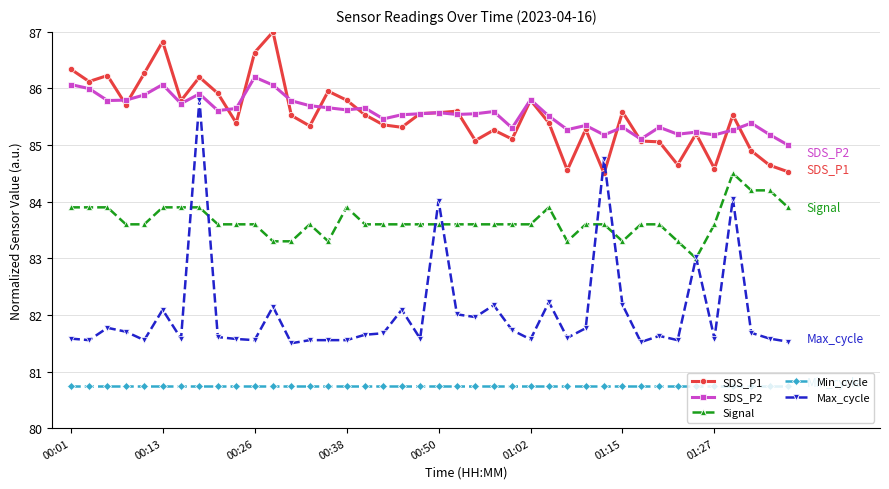

True or false: Signal and Min_cycle cross at least once.

False